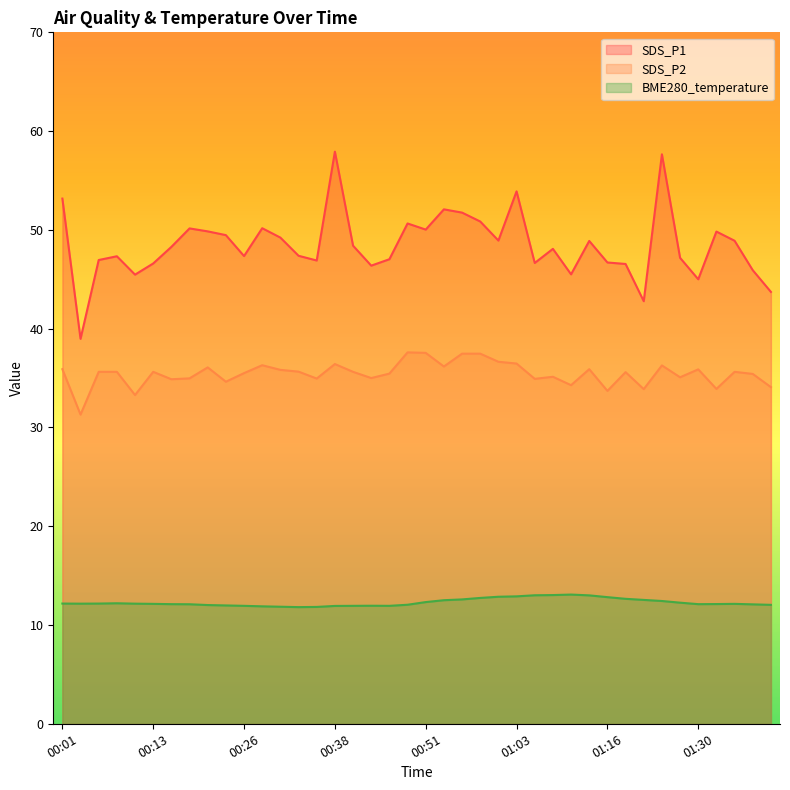

True or false: SDS_P1 and SDS_P2 cross at least once.

False